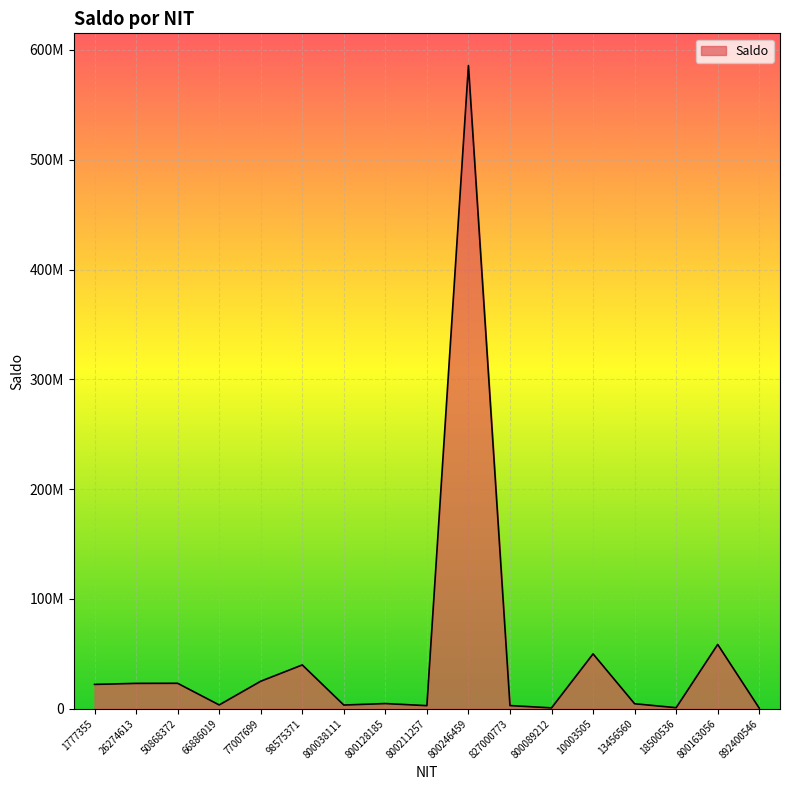

Reading right to left, list all the values displayed in this chart.

892400546=452383	800163056=58490141	18500536=873826	13456560=4478750	10003505=49892414	800089212=700462	827000773=2809000	800246459=585879183	800211257=2731192	800128185=4644805	800038111=3286041	98575371=39818756	77007699=24983935	66886019=3381793	50868372=23103142	26274613=23018437	1777355=22098028